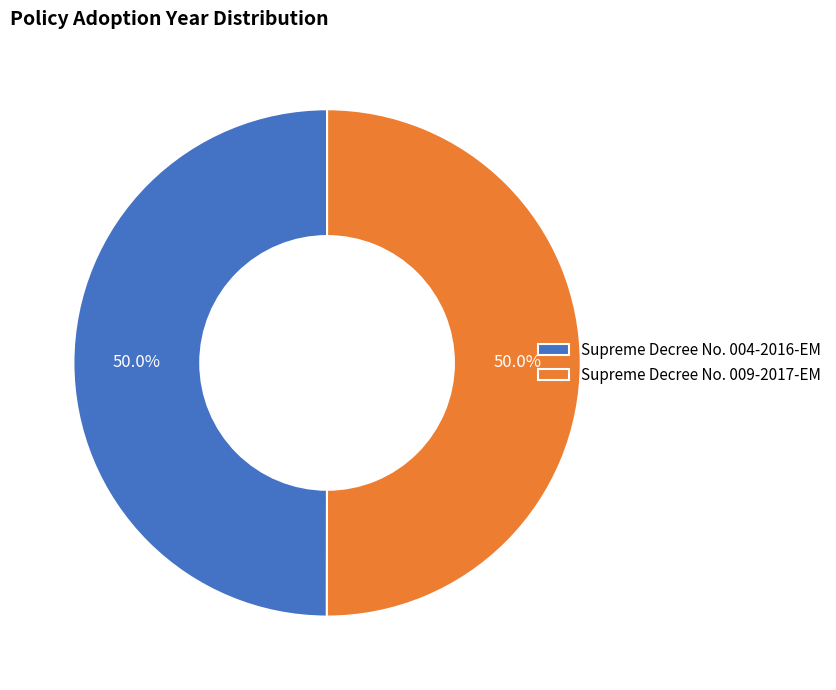

To the nearest percent, what percentage of the pie is Supreme Decree No. 009-2017-EM?

50%